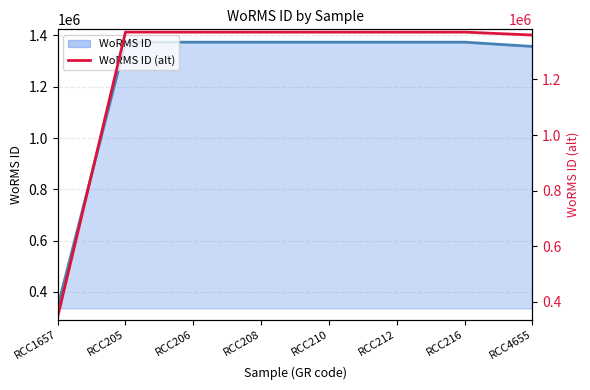

Is it true that WoRMS ID (alt) equals 1370543 at RCC208?

True